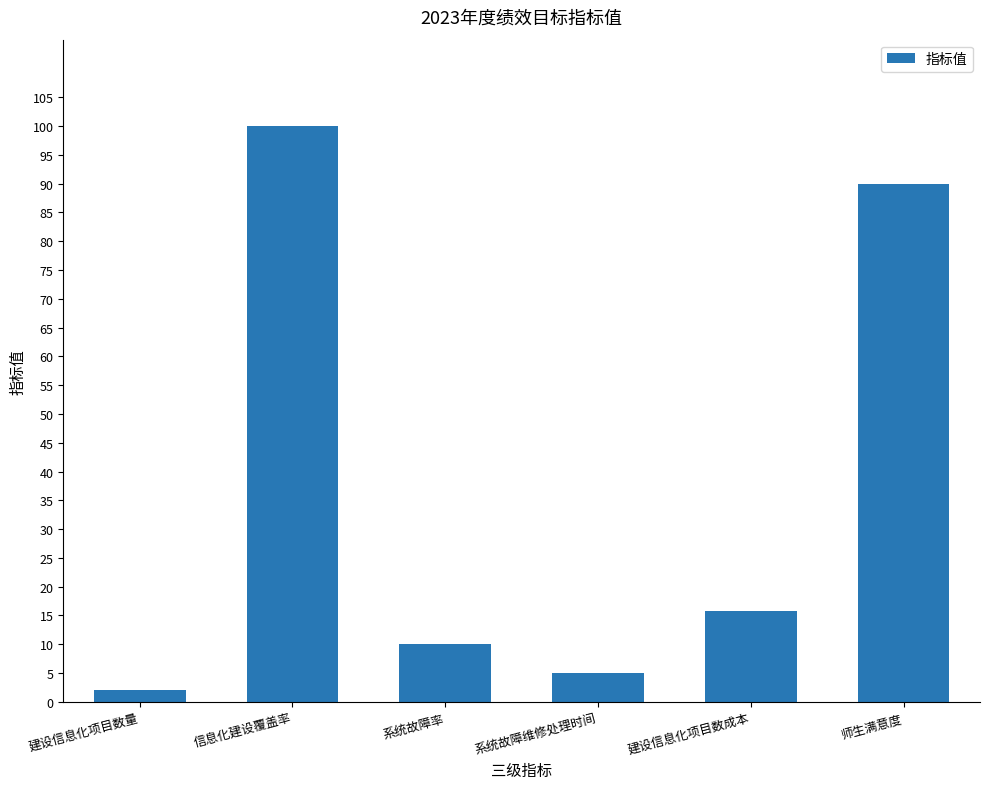

The chart shows a value of 10.0 at 系统故障率. True or false?

True